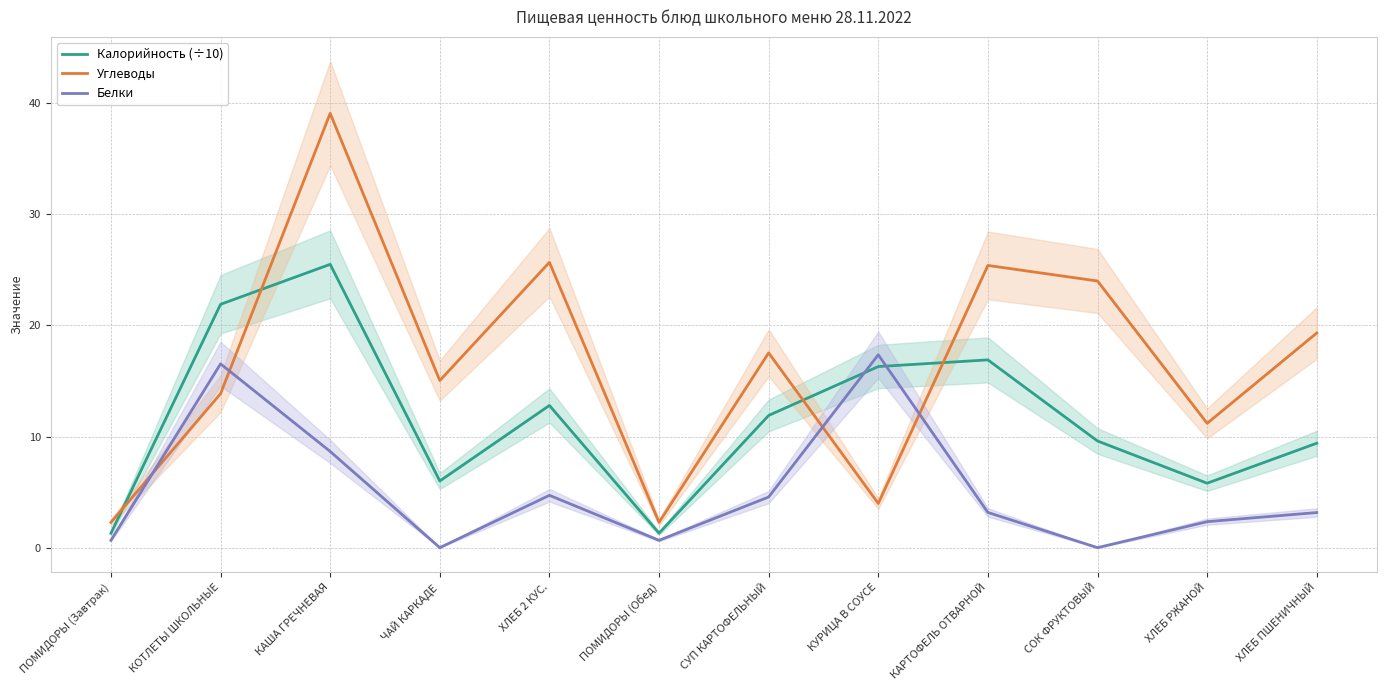

What is the difference between the Углеводы values at ЧАЙ КАРКАДЕ and ХЛЕБ 2 КУС.?

10.6